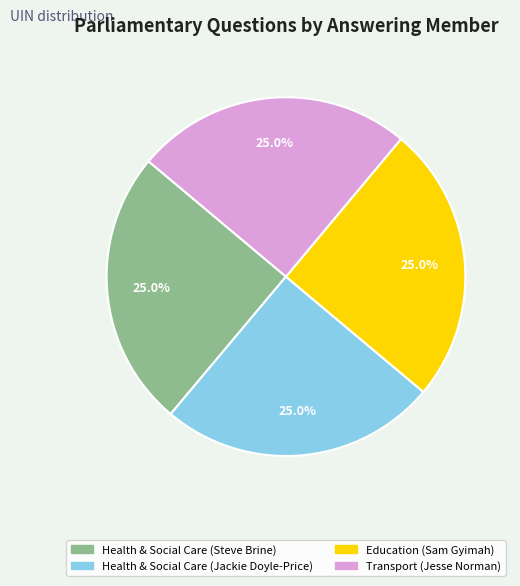

Does any single category account for the majority?

No